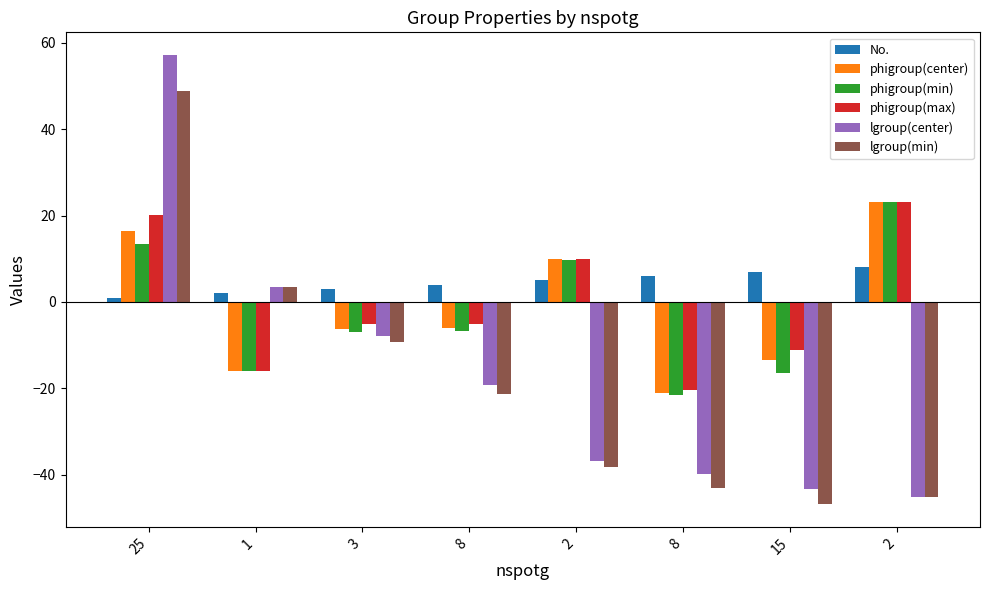

Which has a higher value, 3 or 2?

2